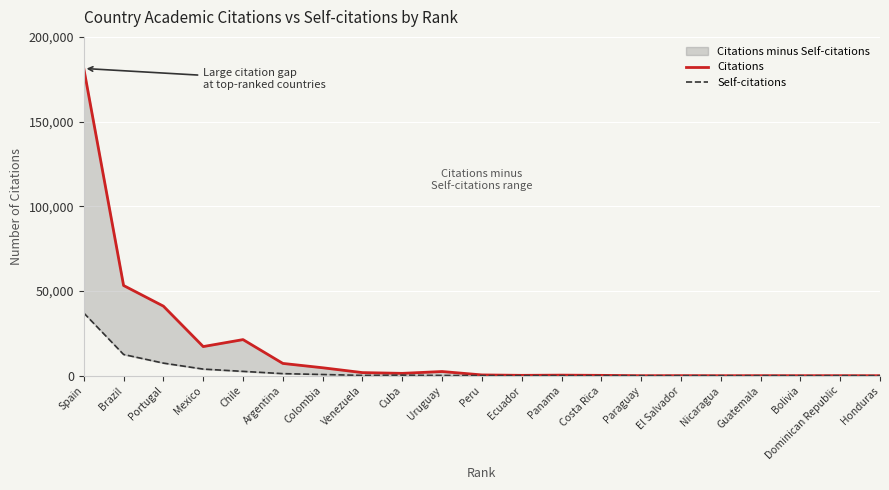

True or false: Self-citations has a value of 318 at Cuba.

True